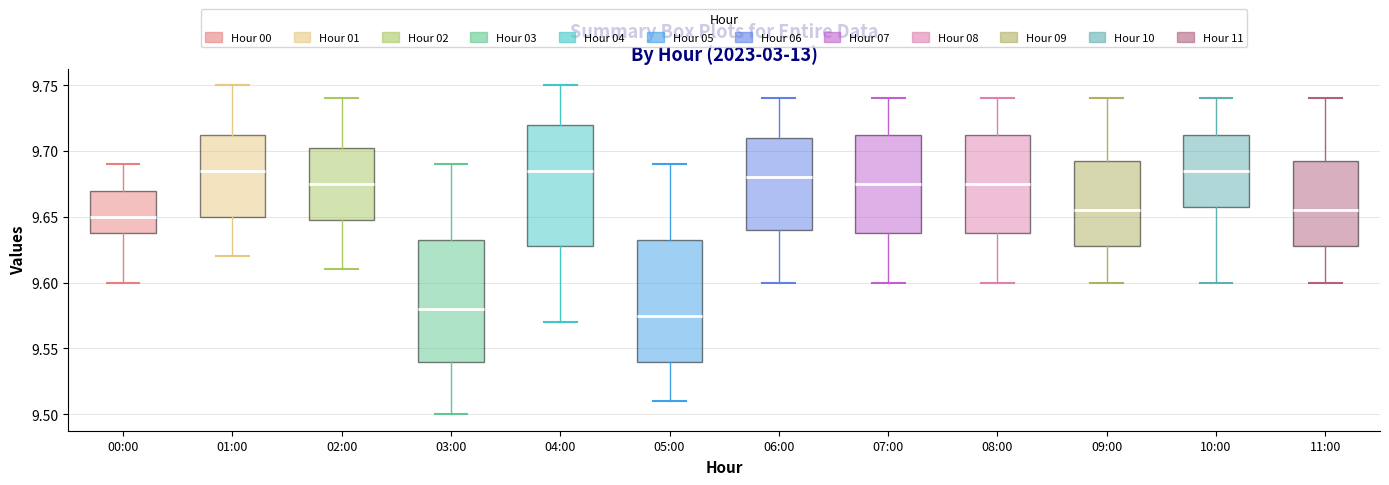

Where is the upper edge of the box for 03:00 on the y-axis? The values are not printed on the chart, so give them approximately, as read against the axis.

9.635